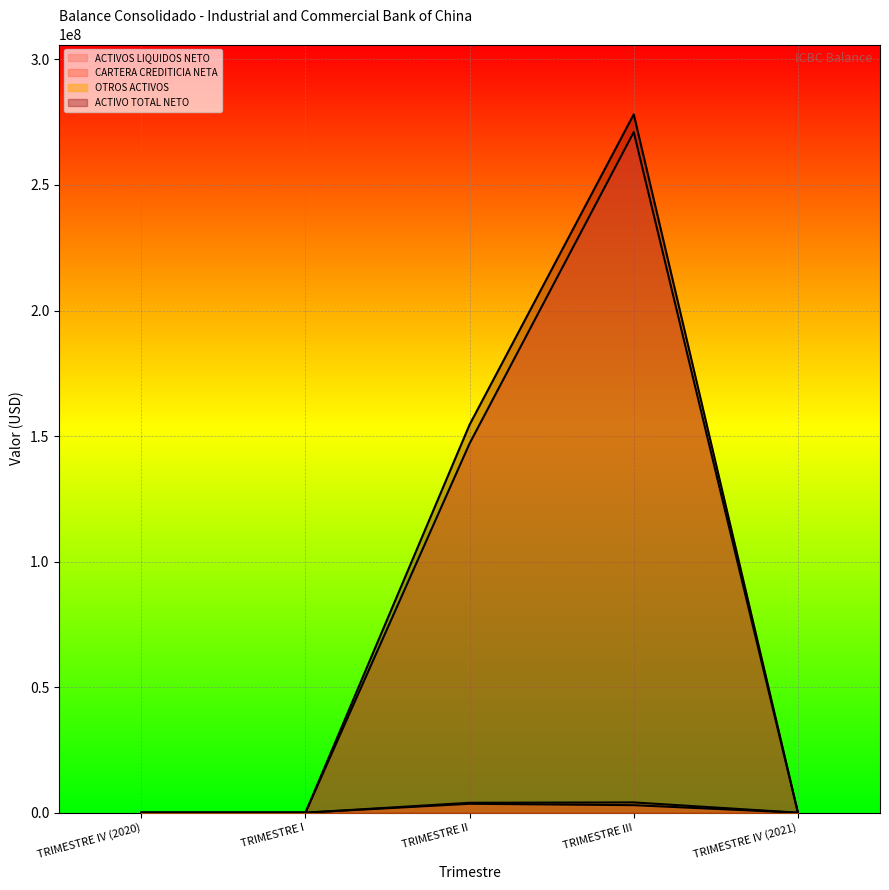

True or false: OTROS ACTIVOS and ACTIVOS LIQUIDOS NETO intersect in this chart.

False